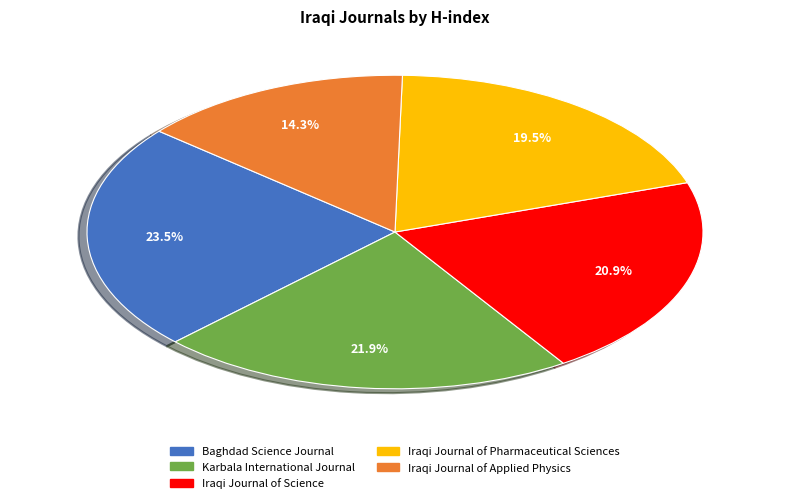

Approximately how many times larger is the value at Iraqi Journal of Science compared to Iraqi Journal of Applied Physics?

1.5